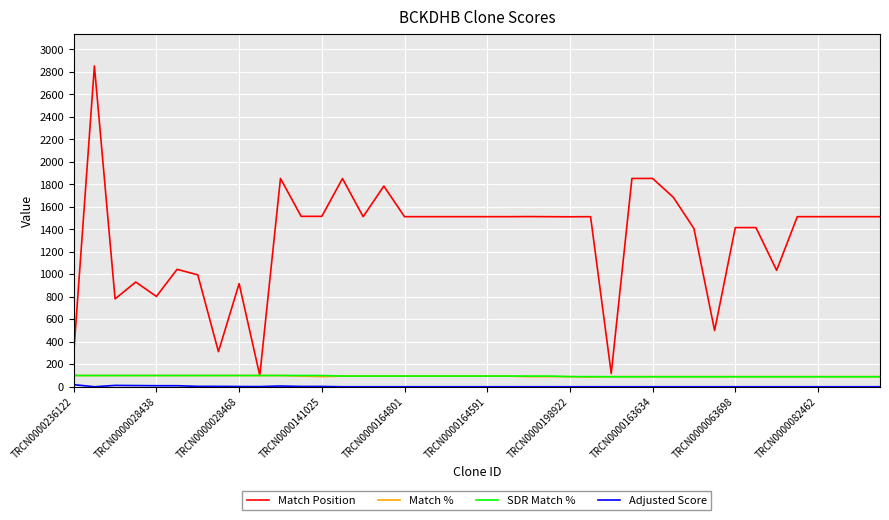

Which series has the largest total across all categories?

Match Position